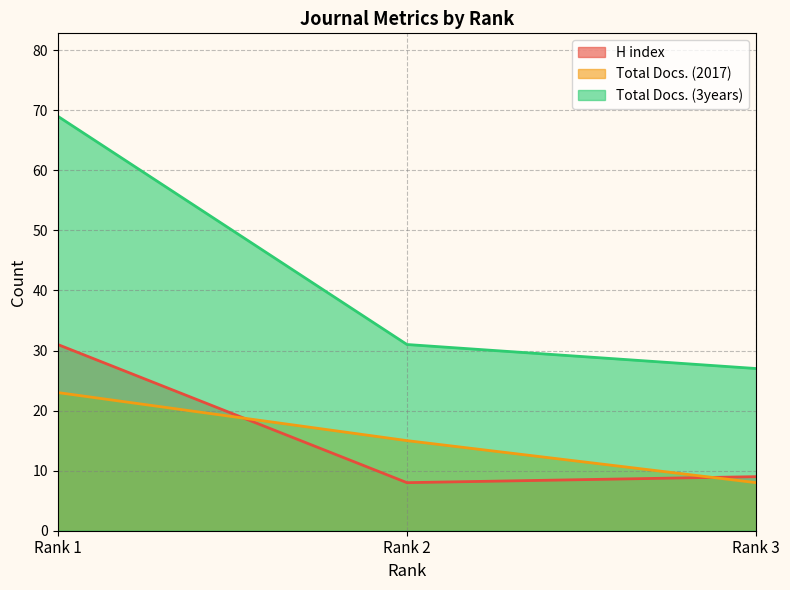

What value does the Total Docs. (2017) series have at Rank 1?

23